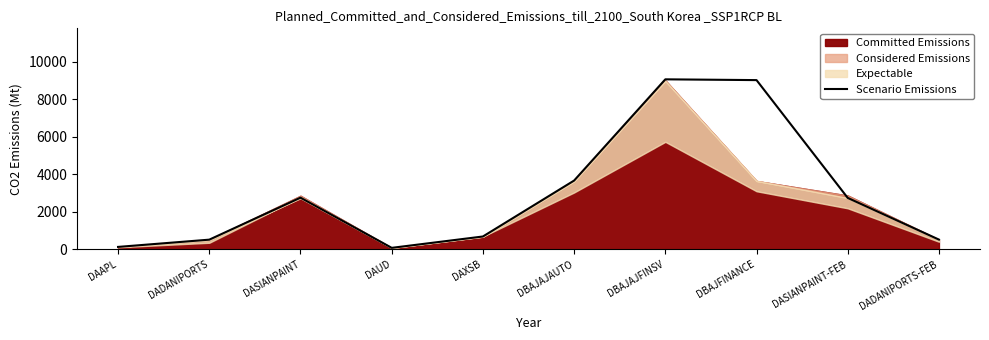

Where is the data nearest to the value 4571?

DBAJAJAUTO